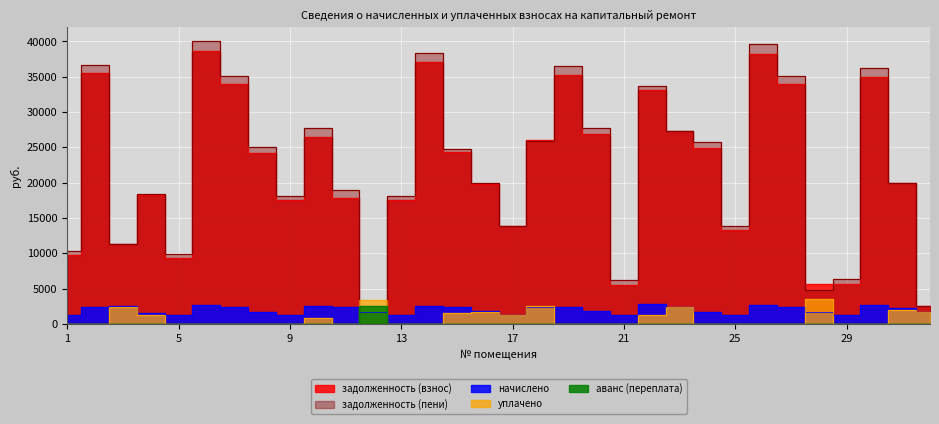

The value of аванс (переплата) at 18 is 0.0. True or false?

True